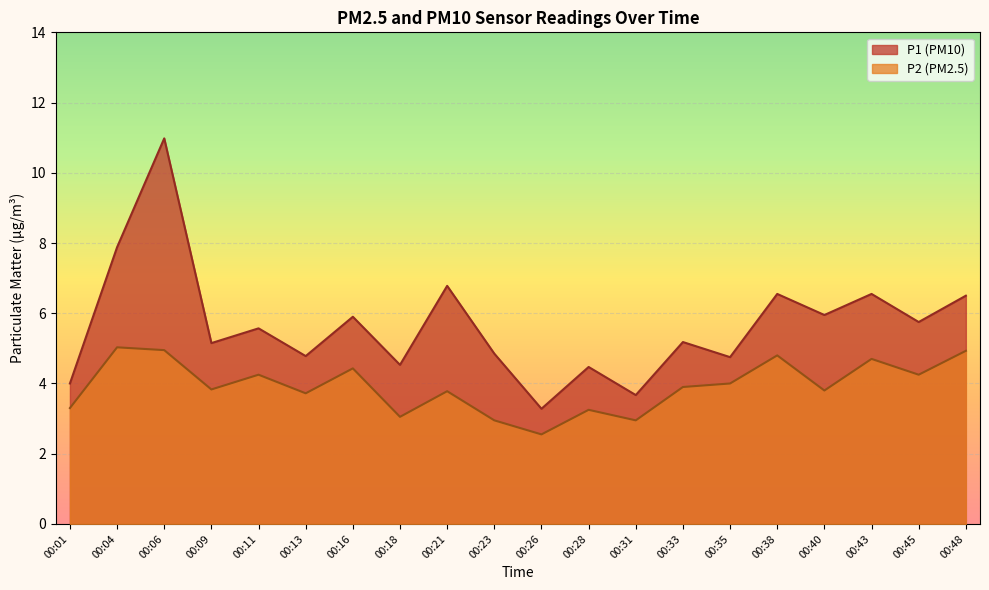

At 00:01, list the series in order from largest to smallest.

P1, P2